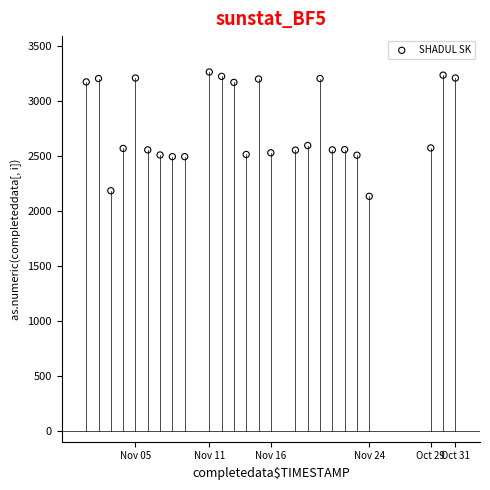

What is the range of X values (max minus min)?

30.0